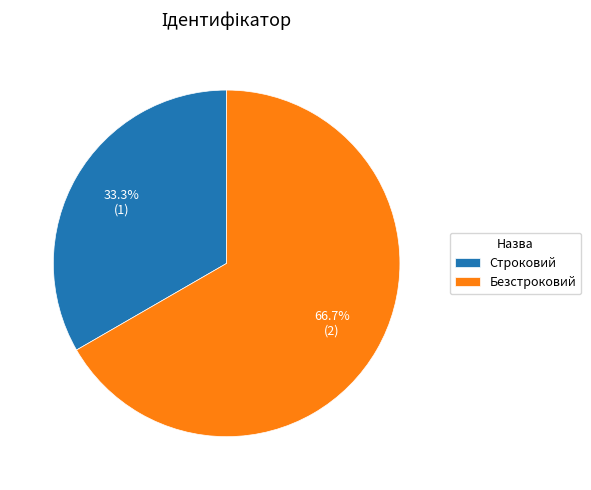

Rank the categories by value from highest to lowest.

Безстроковий, Строковий